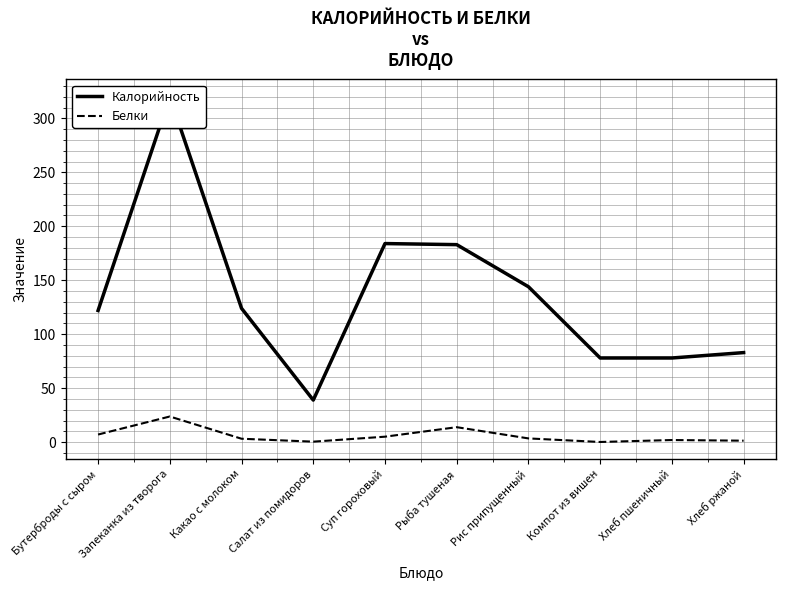

What is the label of the 10th point from the right?

Бутерброды с сыром